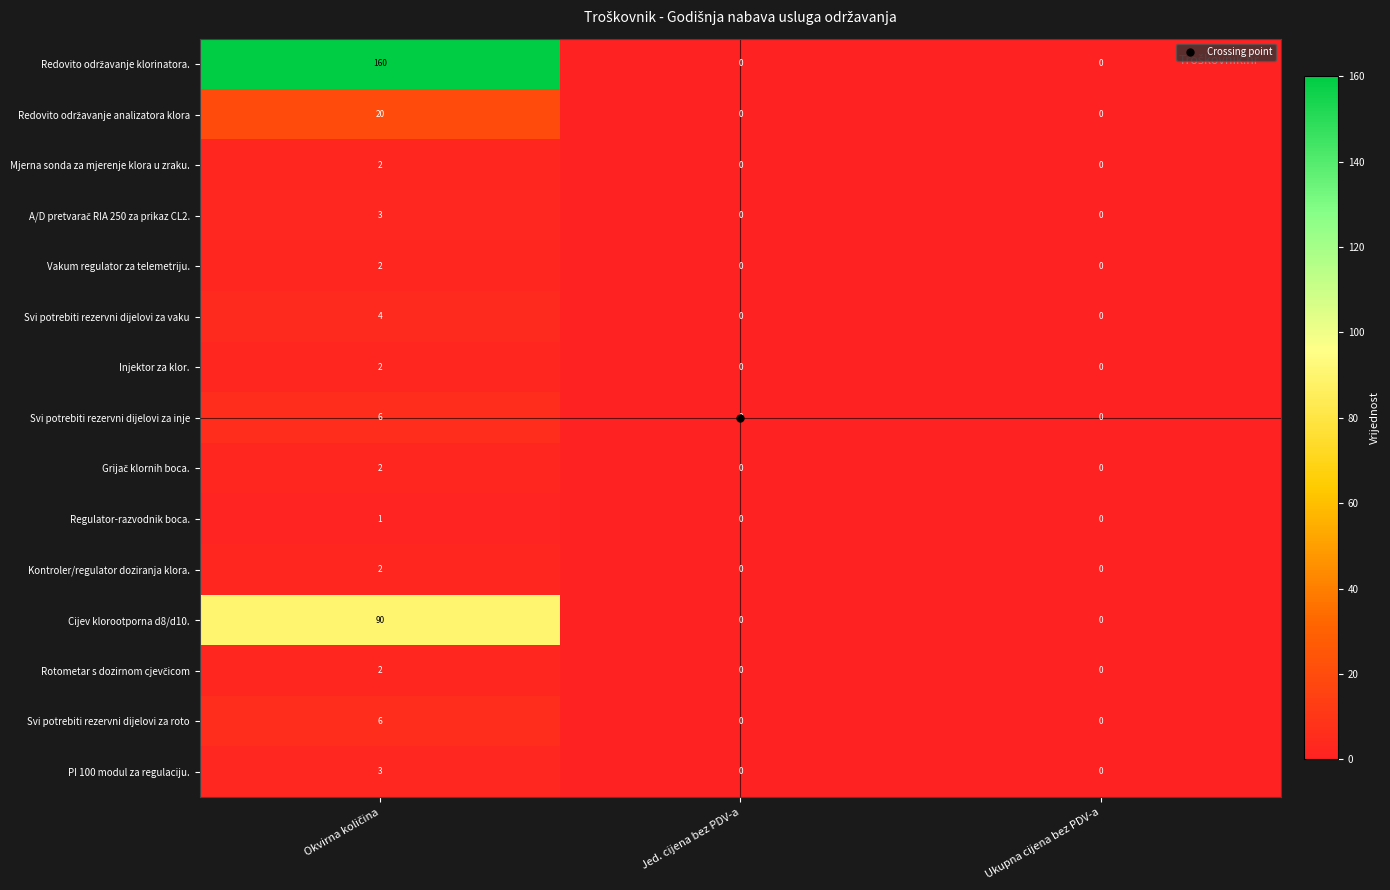

The value of Regulator-razvodnik boca. at Ukupna cijena bez PDV-a is 0. True or false?

True